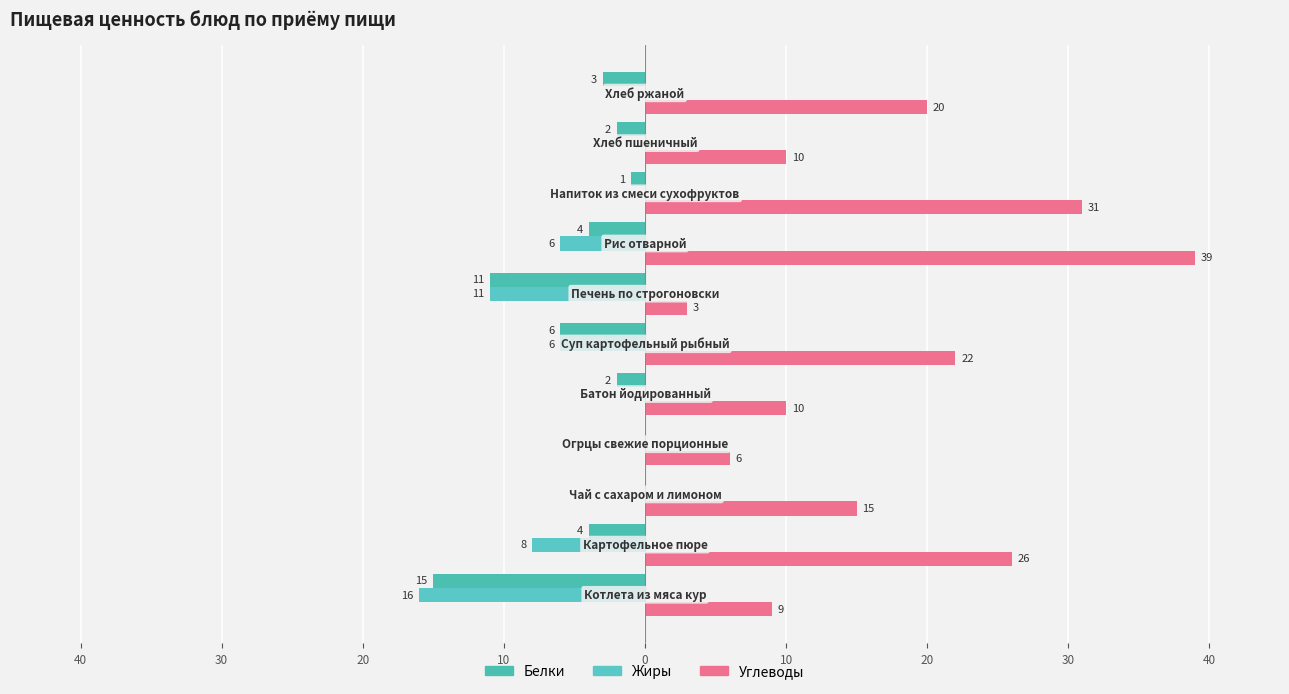

What is the label of the 5th bar from the right?

20